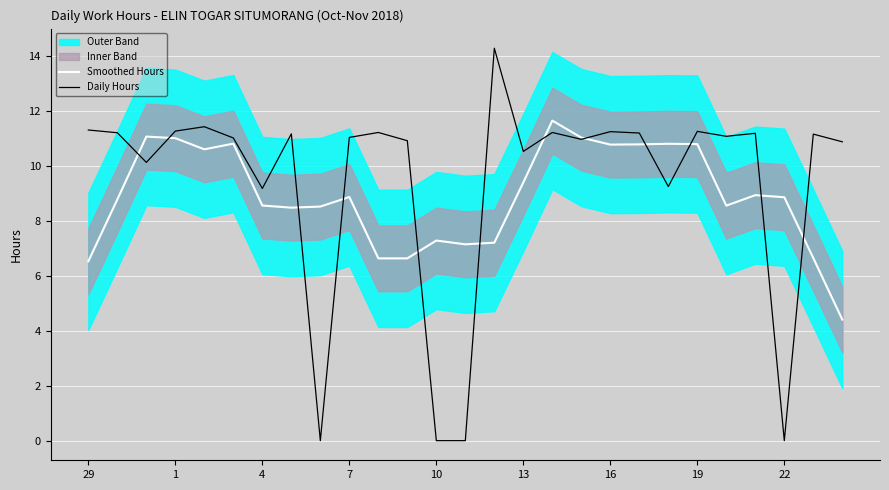

Which series has the largest range (max minus min)?

Daily Hours